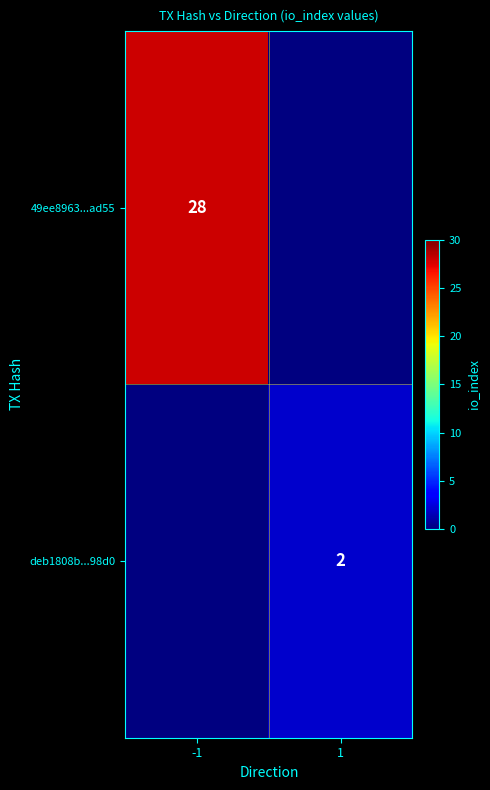

The 49ee8963...ad55 series shows 38 at -1. True or false?

False